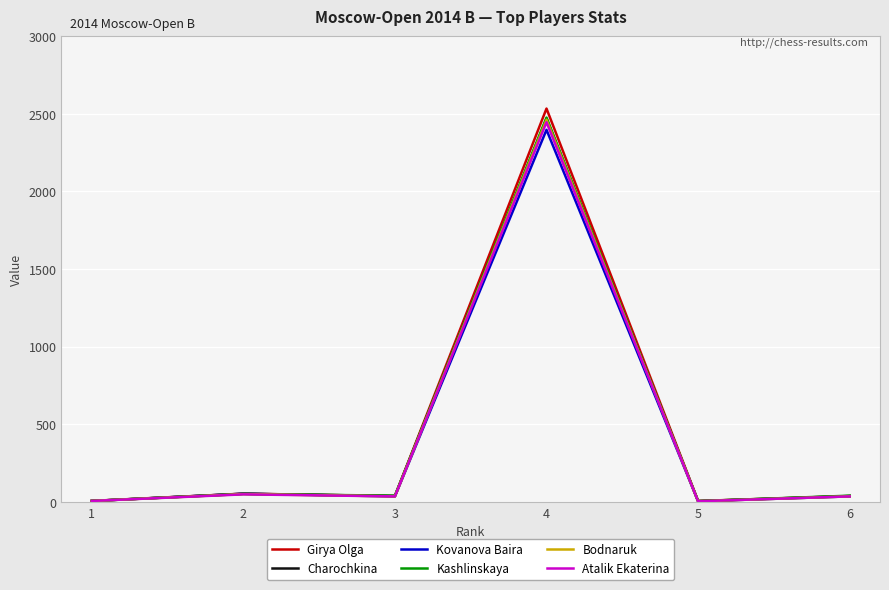

What is the maximum value shown in the chart?

2534.0